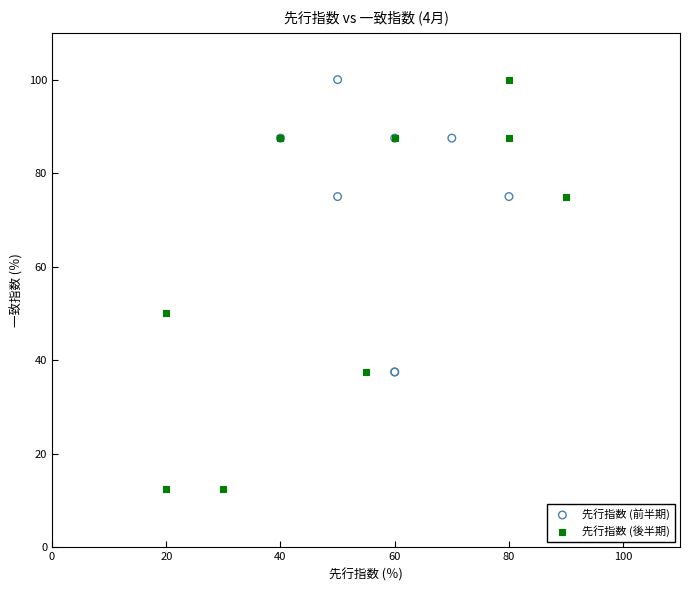

Which series has the largest Y range (max minus min)?

先行指数 (後半期)